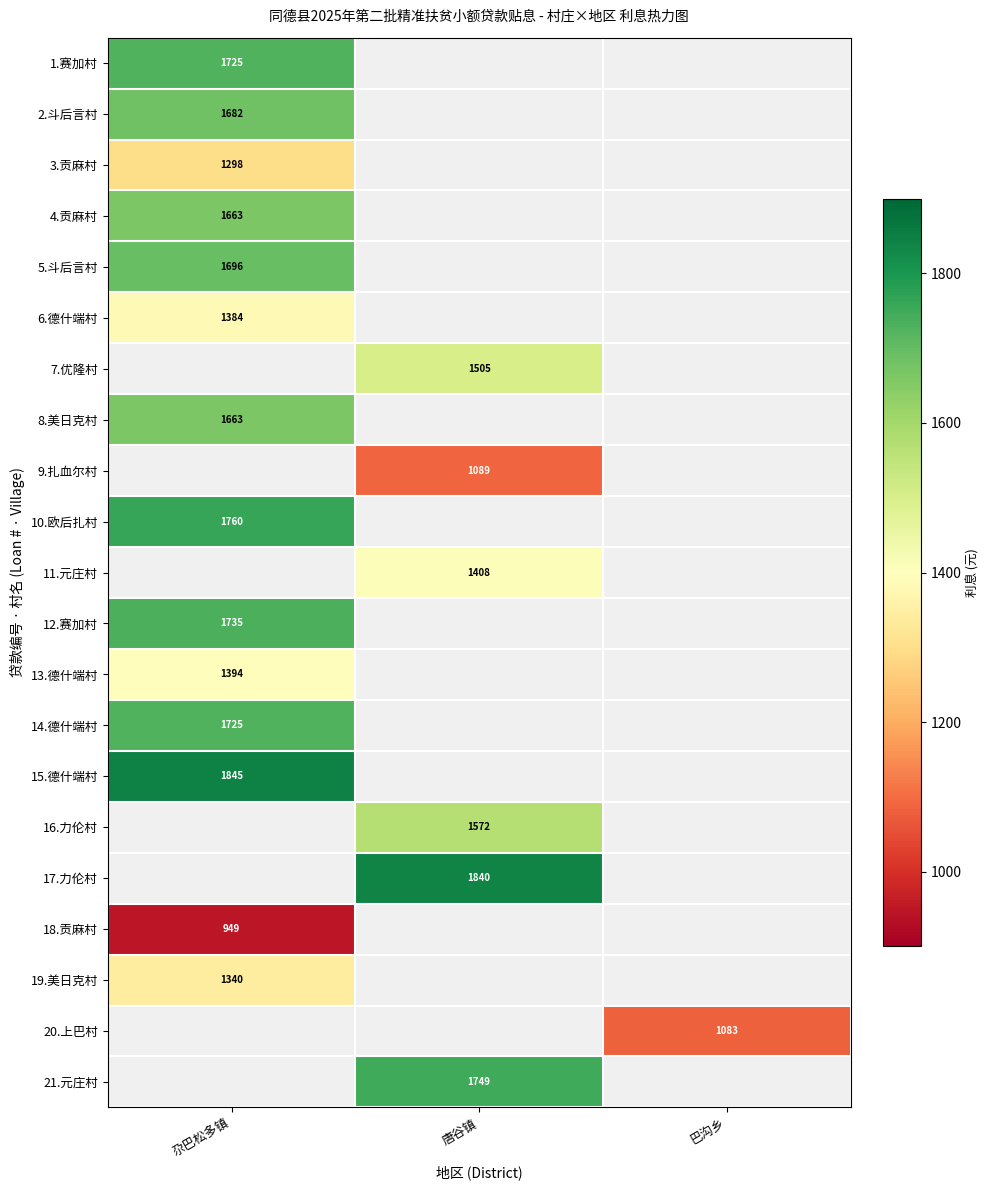

The 7.优隆村 series shows 2316 at 唐谷镇. True or false?

False